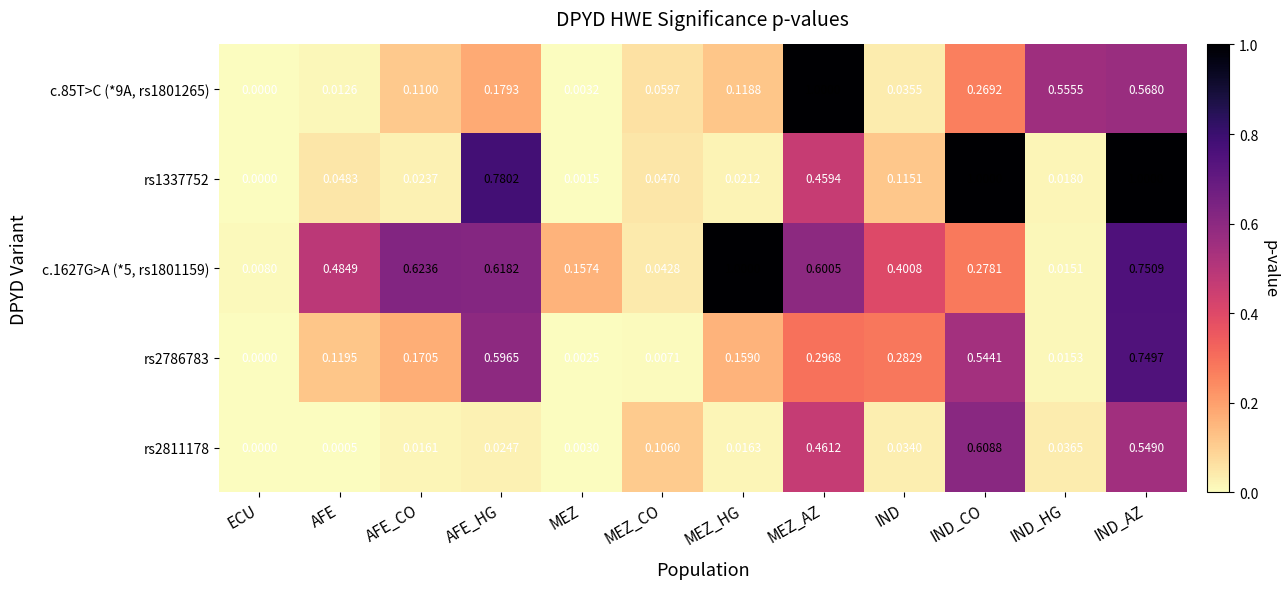

At which label does rs2786783 reach its peak?

IND_AZ